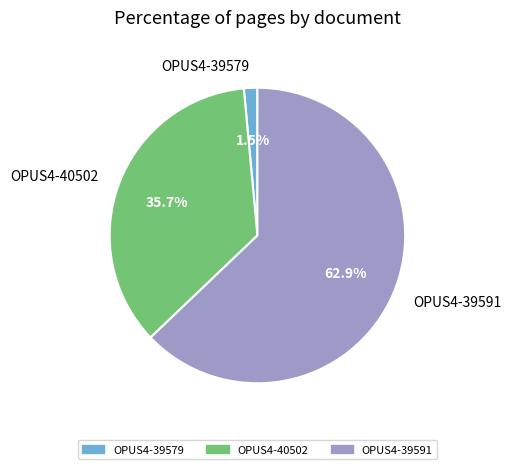

To the nearest percent, what is the combined percentage of OPUS4-39591 and OPUS4-40502?

99%